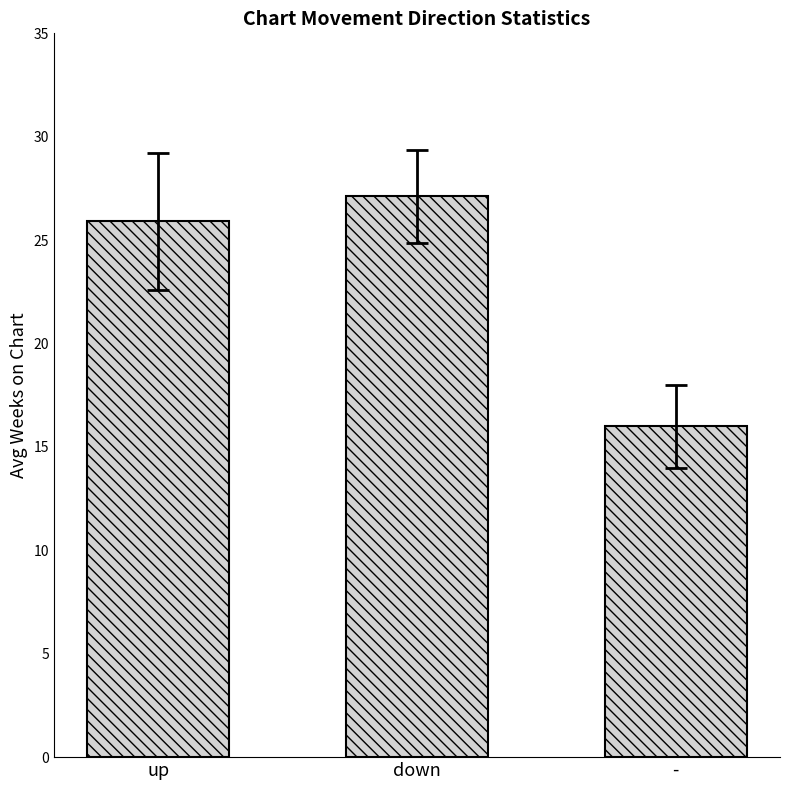

Where does the data first go above 25?

up